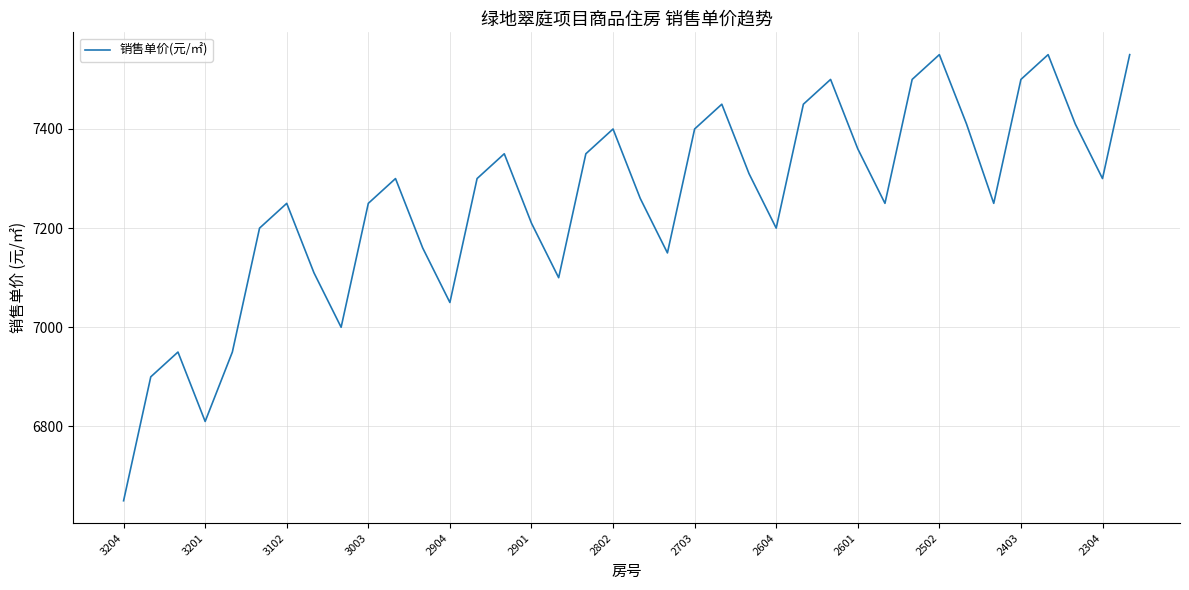

What is the maximum value shown in the chart?

7550